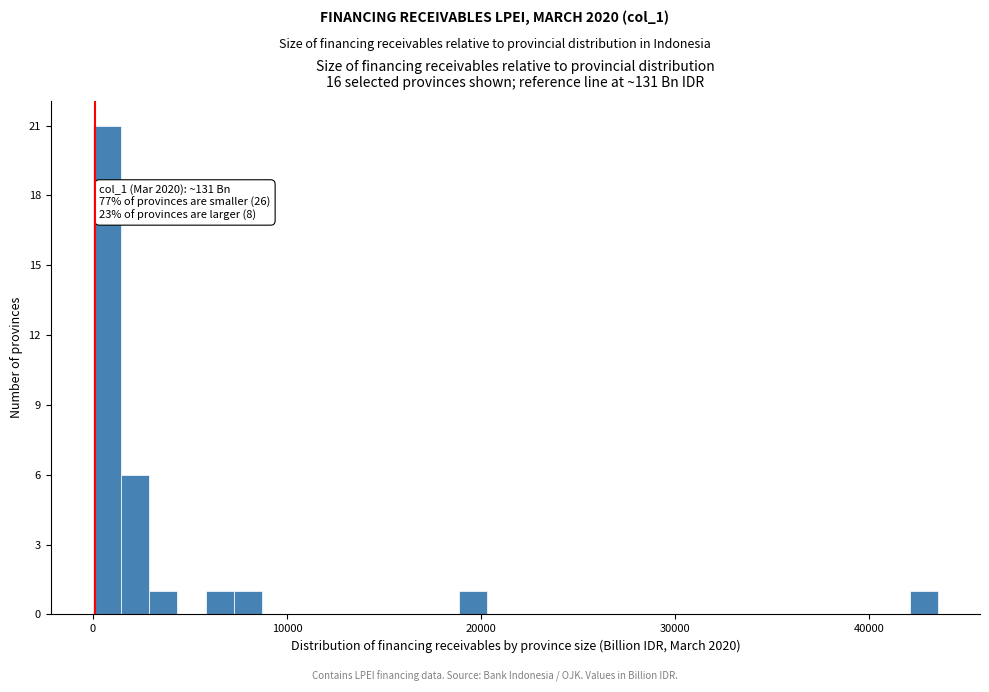

Around what value on the x-axis is the tallest bar? Give the approximate position of its centre, as read against the axis.

1000